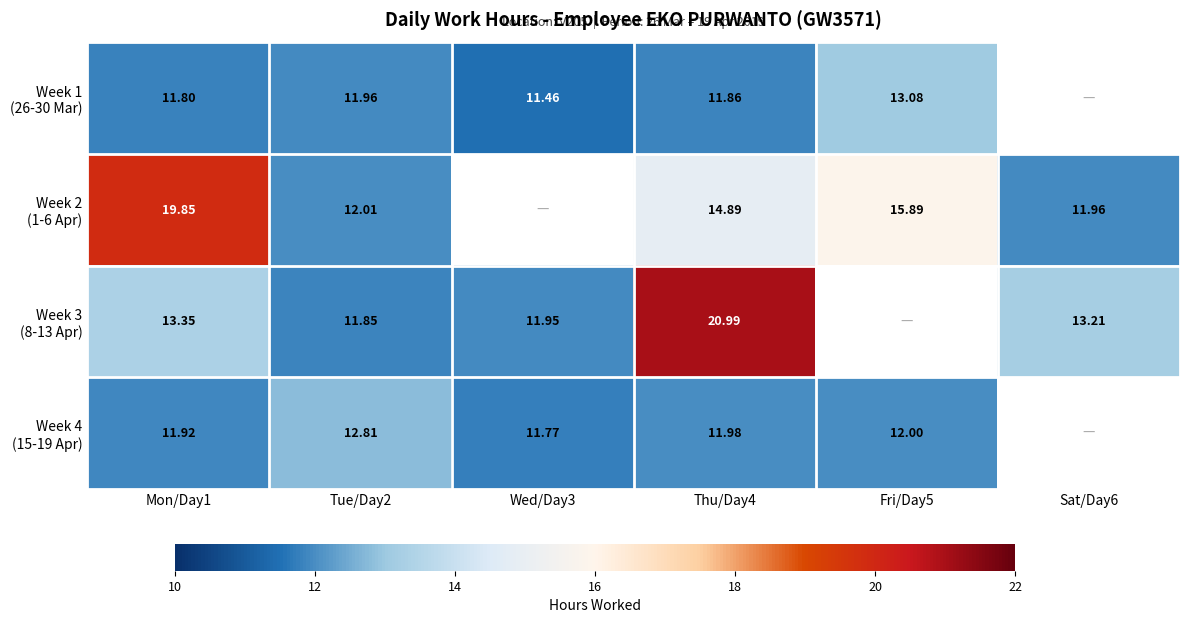

Between Tue/Day2 and Sat/Day6, which series saw the biggest shift?

Week 3 (8-13 Apr)